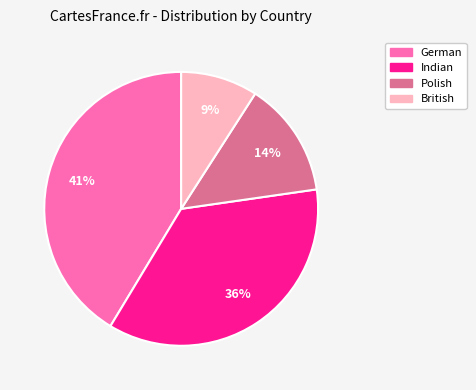

True or false: British accounts for 9% of the total.

True